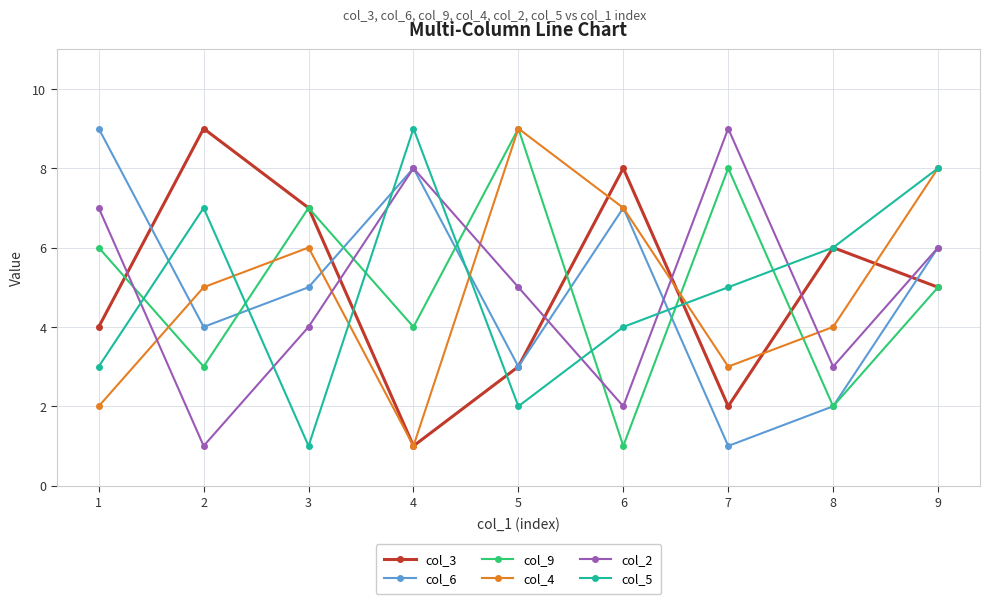

What is the maximum value for col_6?

9